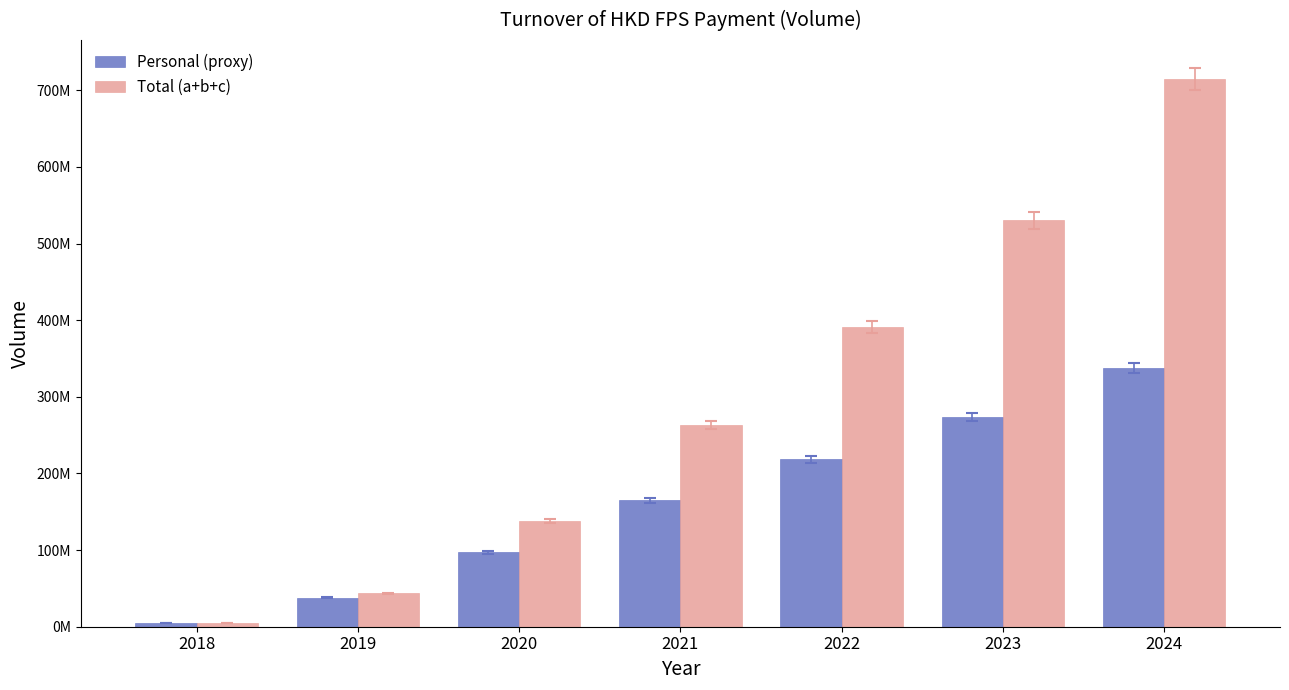

What is the difference between the second highest and minimum values in the Personal (proxy) series?

268612757